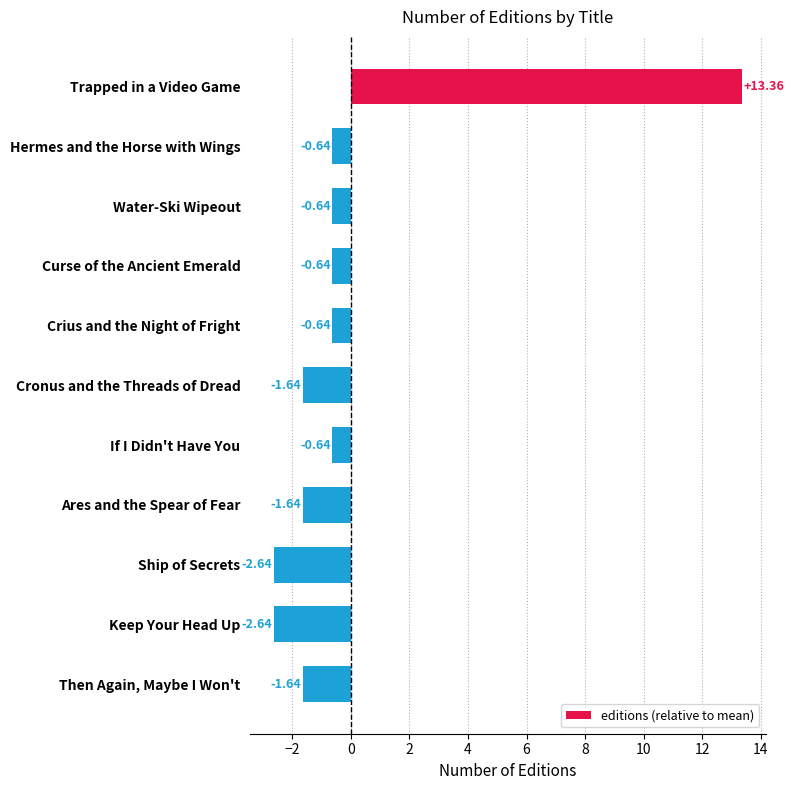

What is the maximum value shown in the chart?

13.4